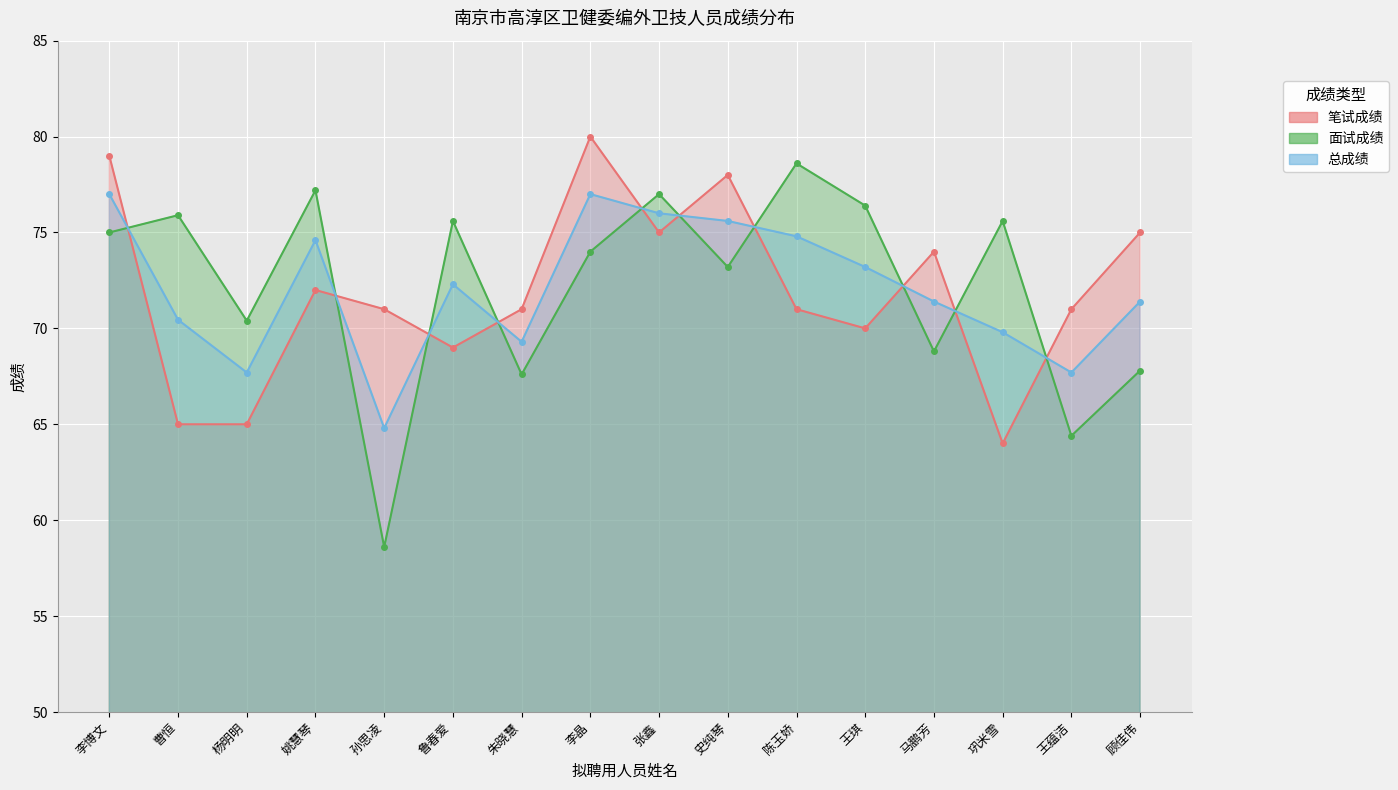

Which category has the highest value in the 笔试成绩 series?

李晶